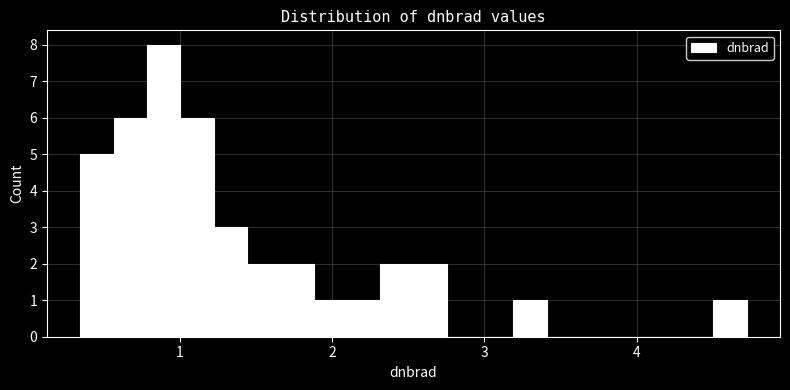

Read against the x-axis, roughly where is the centre of the tallest bar?

0.9